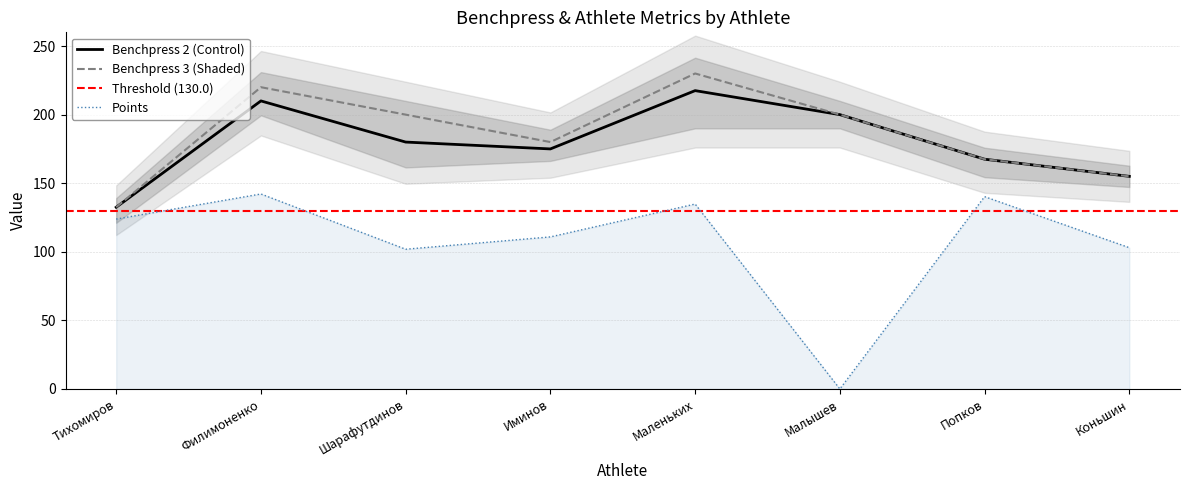

The value of Benchpress 2 at Шарафутдинов is 97.0. True or false?

False